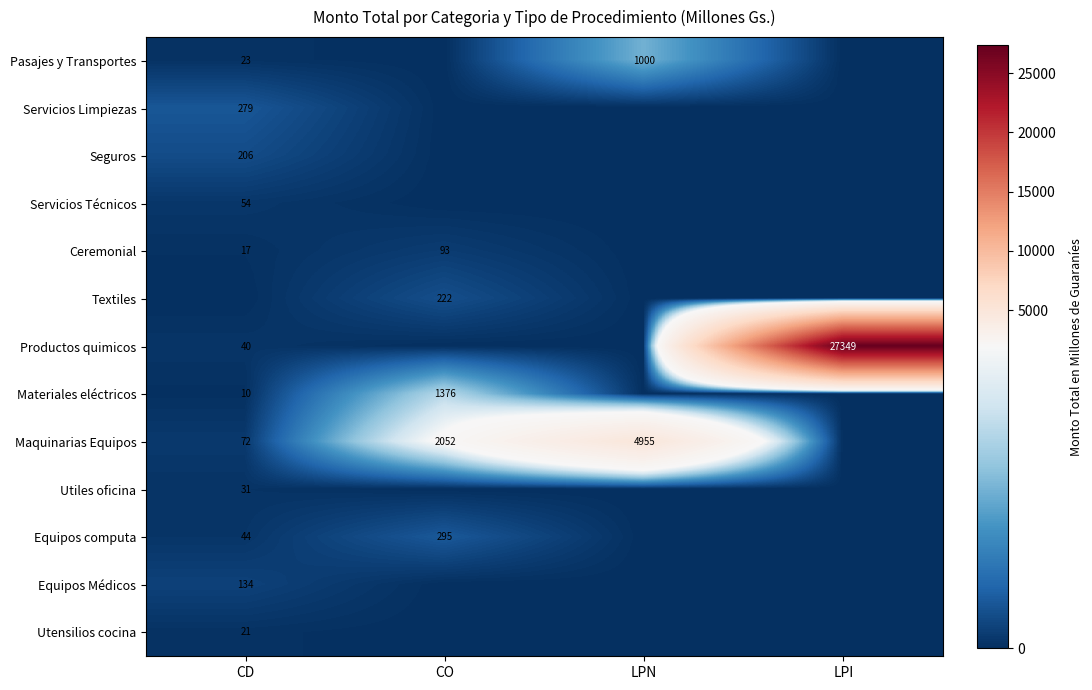

The Ceremonial series shows 11 at CD. True or false?

False